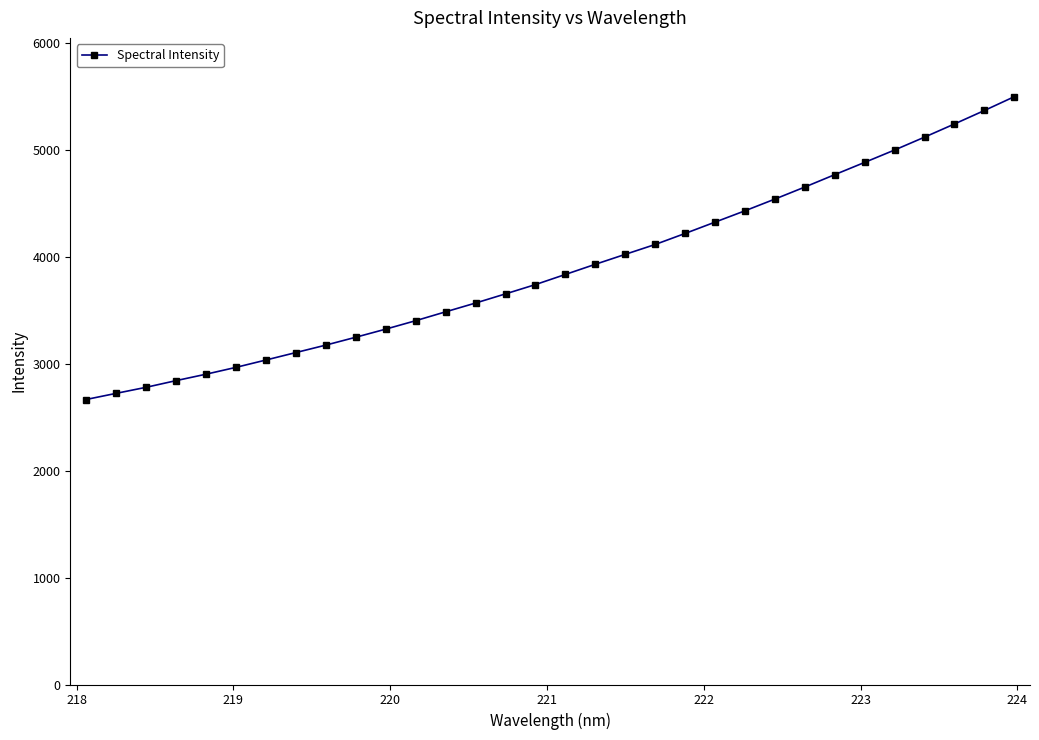

What is the difference between the maximum and minimum values?

2830.8